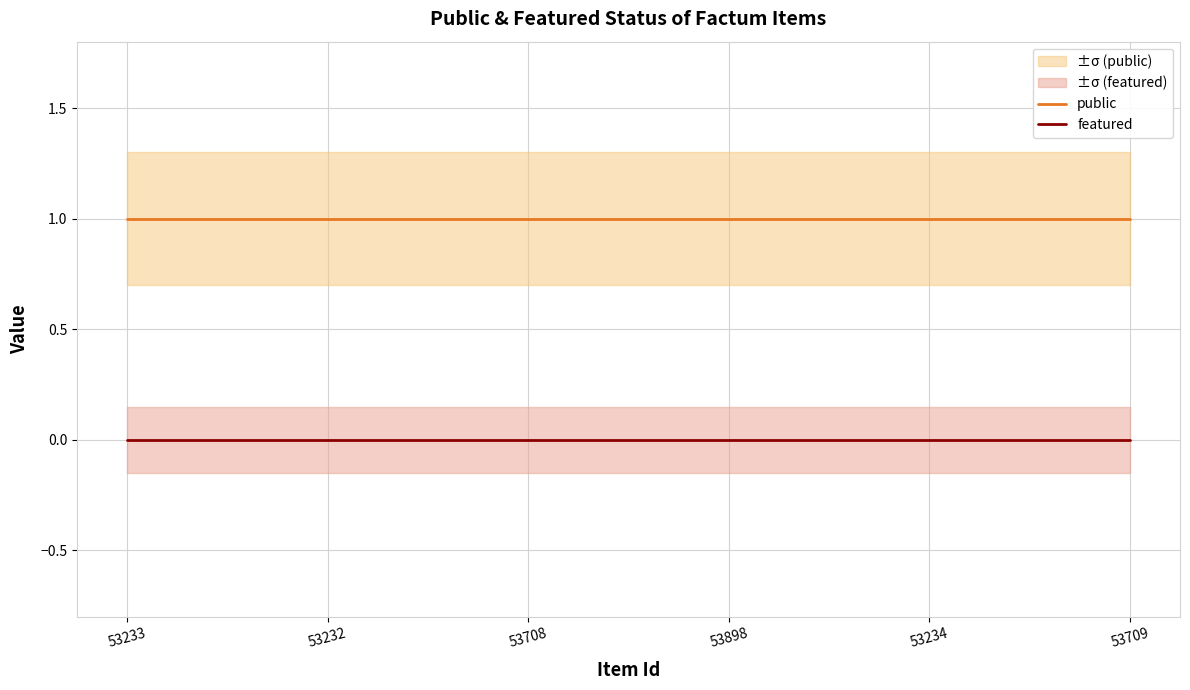

Does the chart have visible grid lines?

Yes